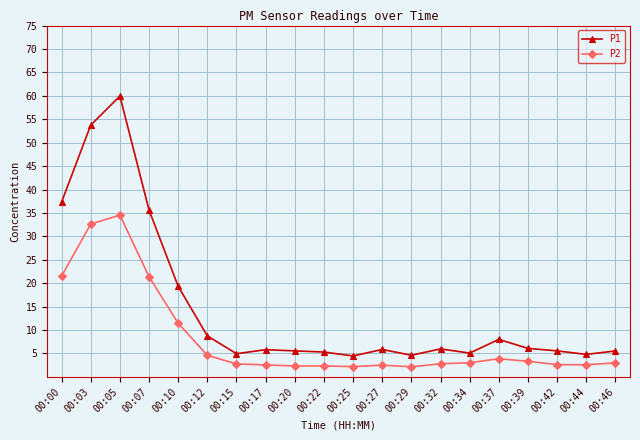

List the series in order of their overall mean, lowest first.

P2, P1